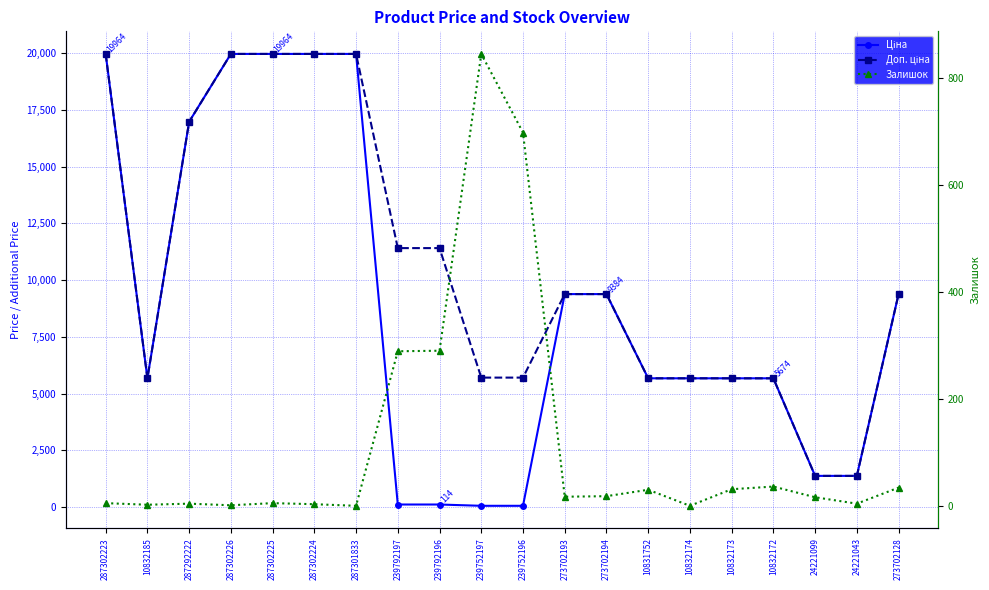

List the series in order of their peak value, lowest first.

Залишок, Ціна, Доп. ціна